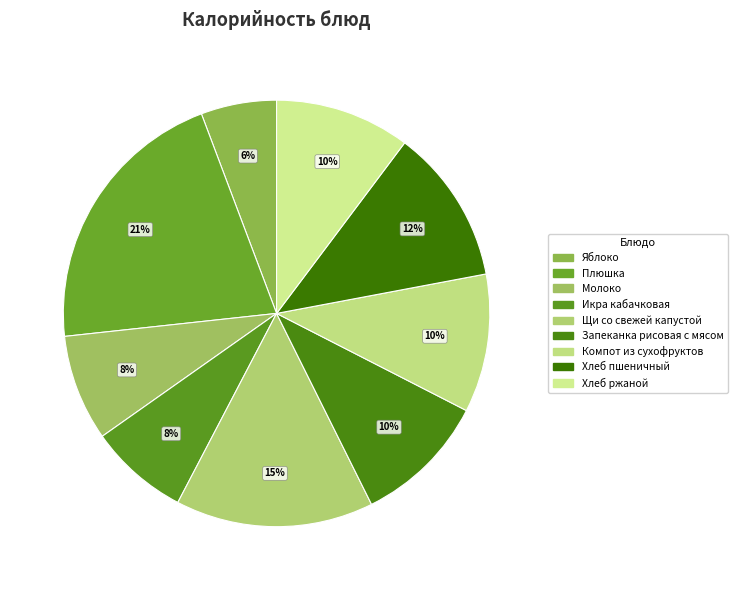

How many slices are in this pie chart?

9